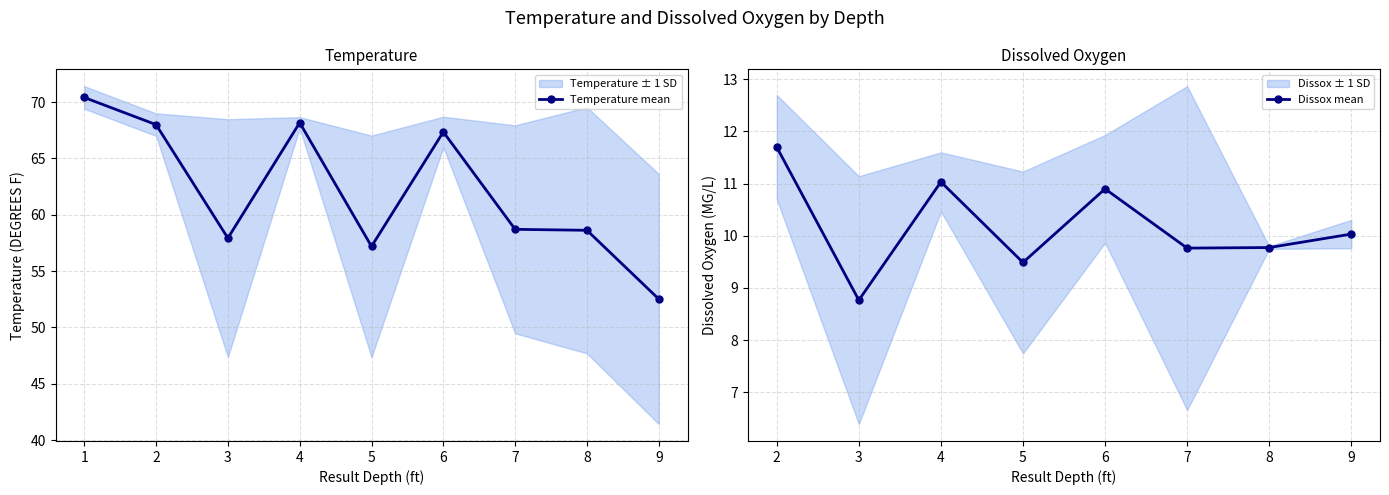

The Temperature mean series shows 58.7 at 7. True or false?

True